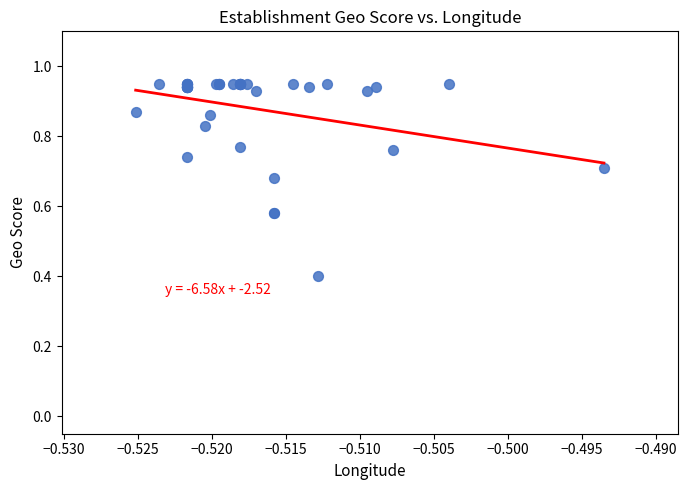

What Y value in the scatter plot is closest to 0?

0.4